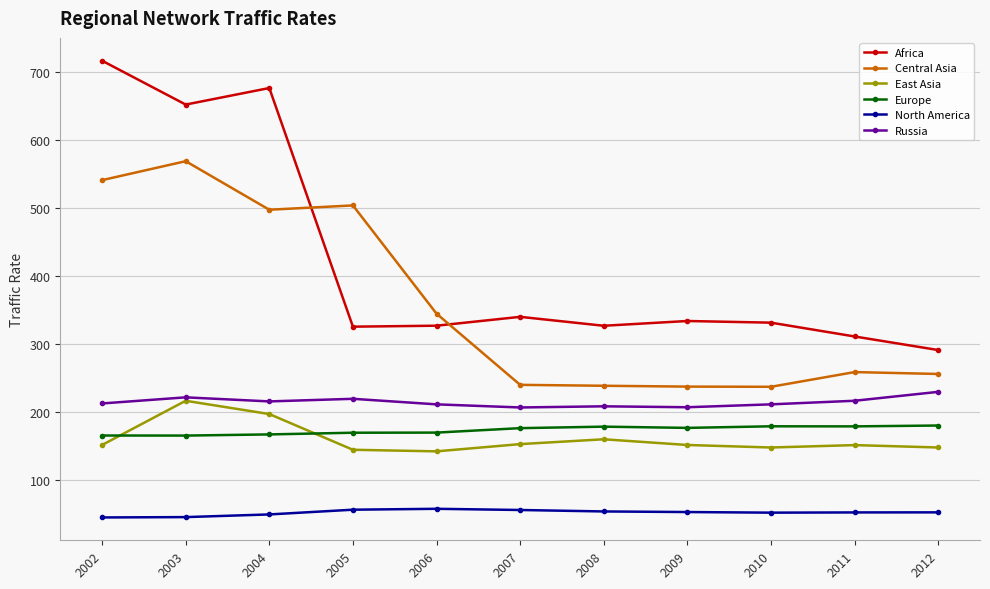

Is it true that East Asia equals 59.5 at 2005?

False